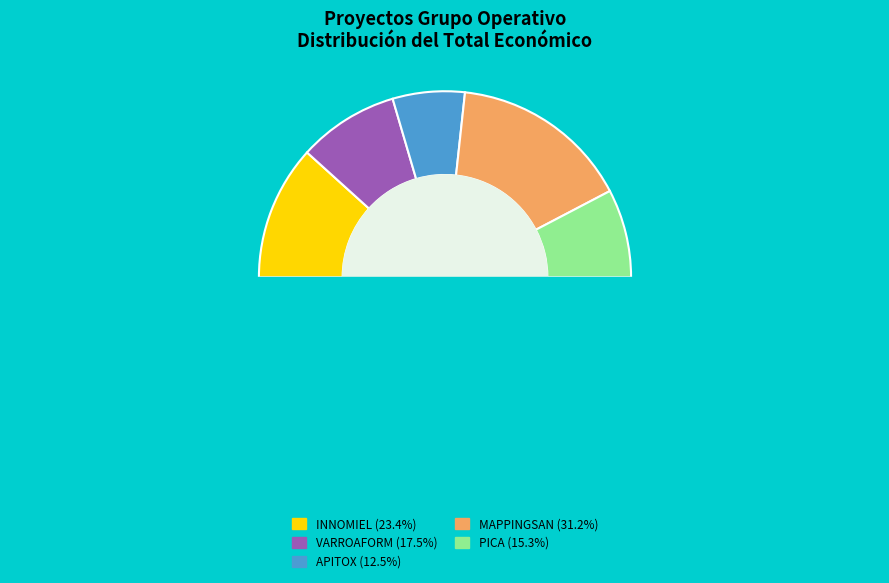

Is there a majority slice in this chart?

No